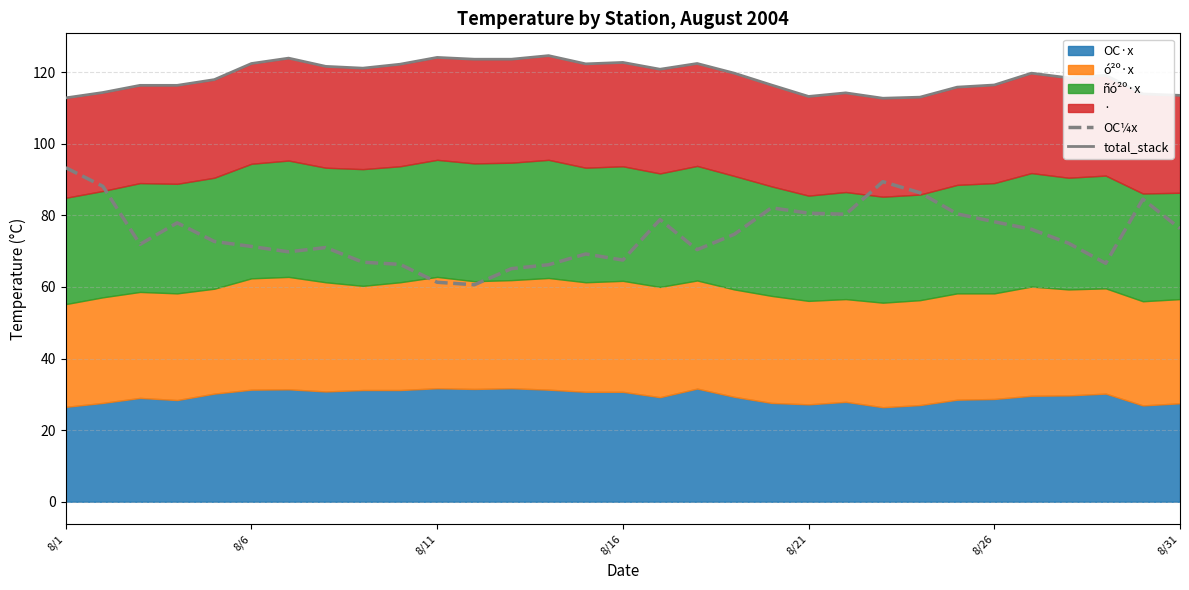

Does the chart have visible grid lines?

Yes